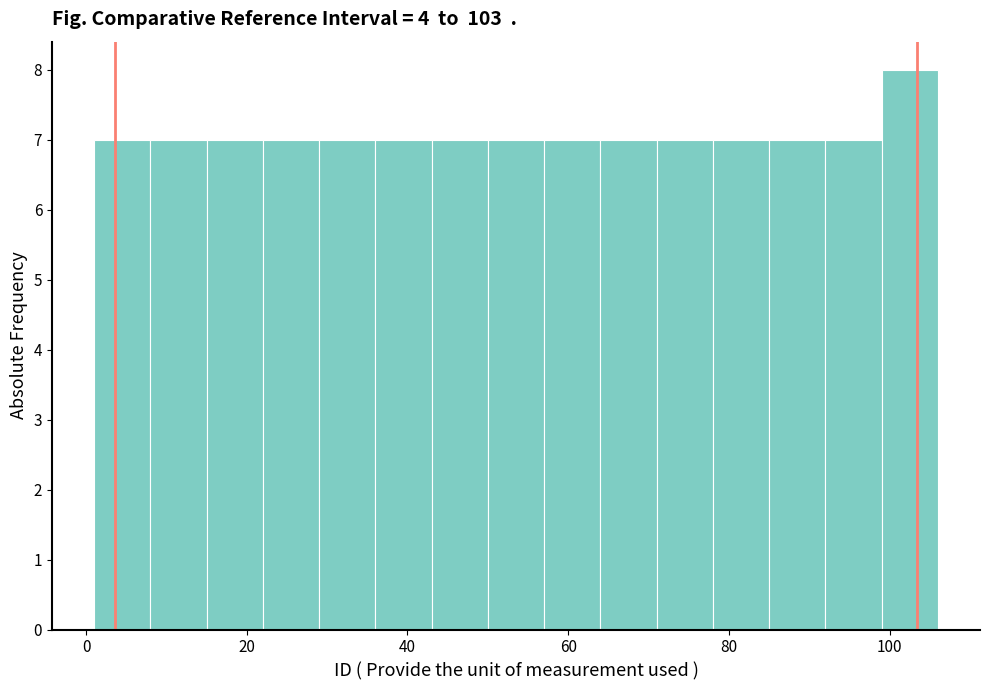

Around what value on the x-axis is the tallest bar? Give the approximate position of its centre, as read against the axis.

102